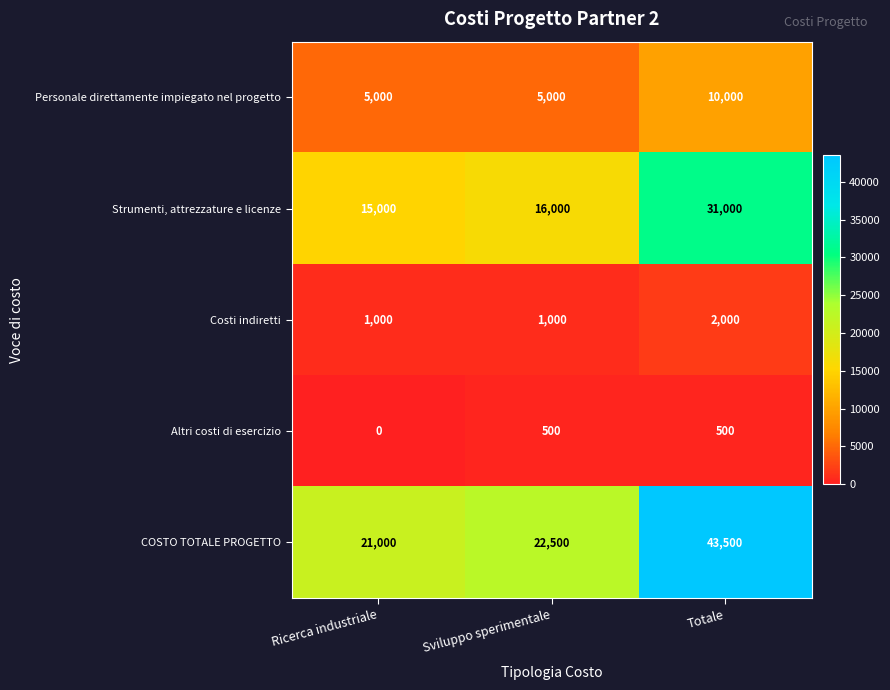

At how many categories does at least one series exceed 25402?

1